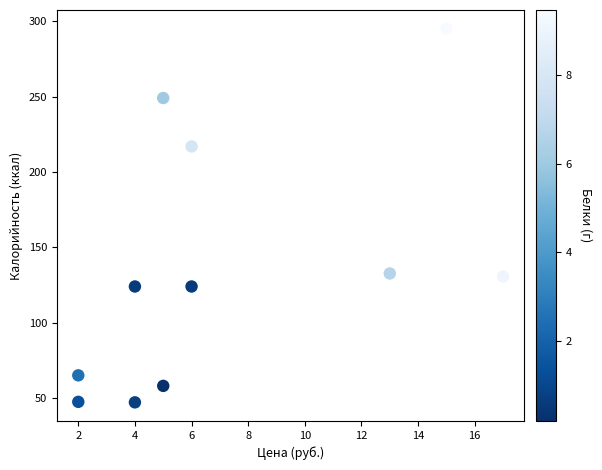

What is the average X value?

7.2